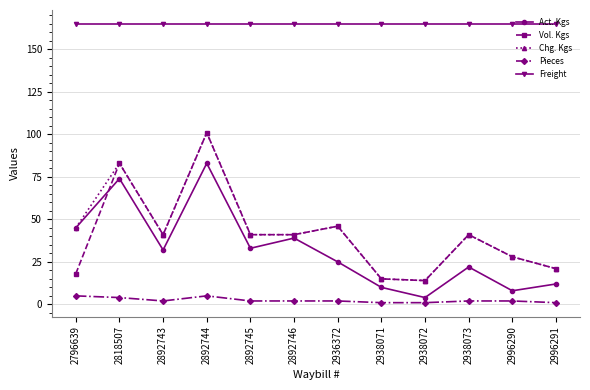

Read the Chg. Kgs value at 2938072, to the nearest 10.

10